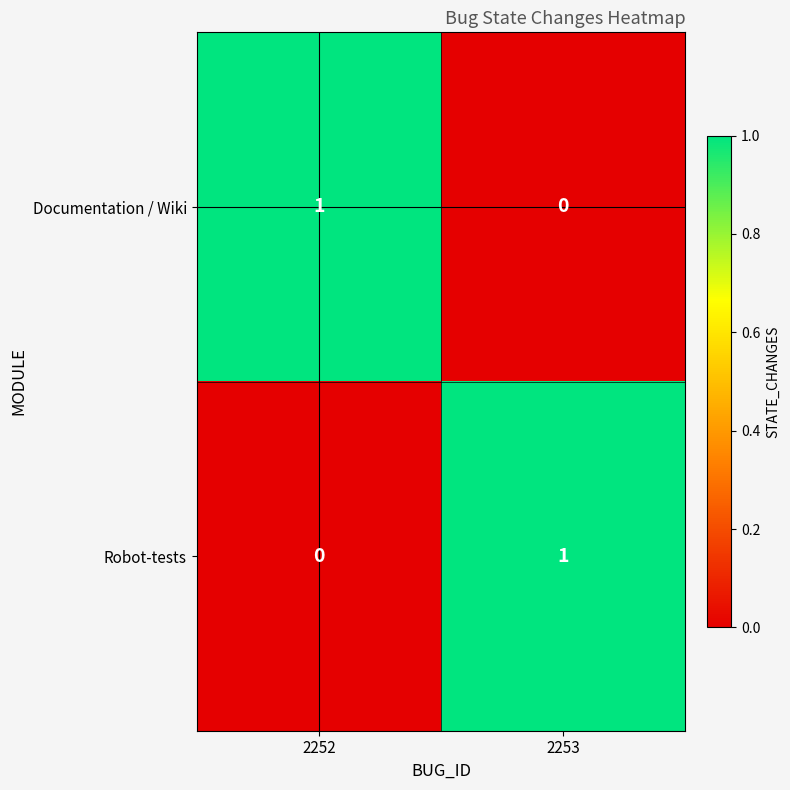

The value of Documentation / Wiki at 2253 is 0. True or false?

True